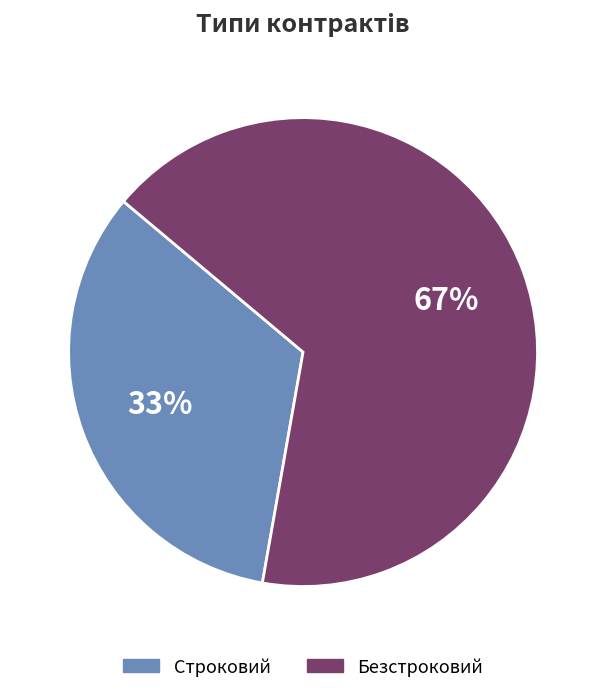

What is the ratio of the value at Строковий to the value at Безстроковий?

0.5